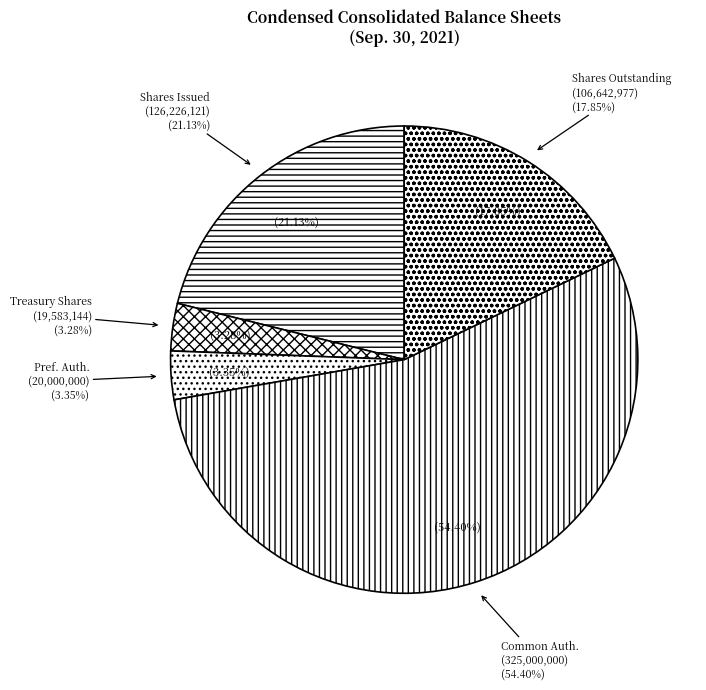

Which slice represents more than half of the pie?

Common stock, shares authorized